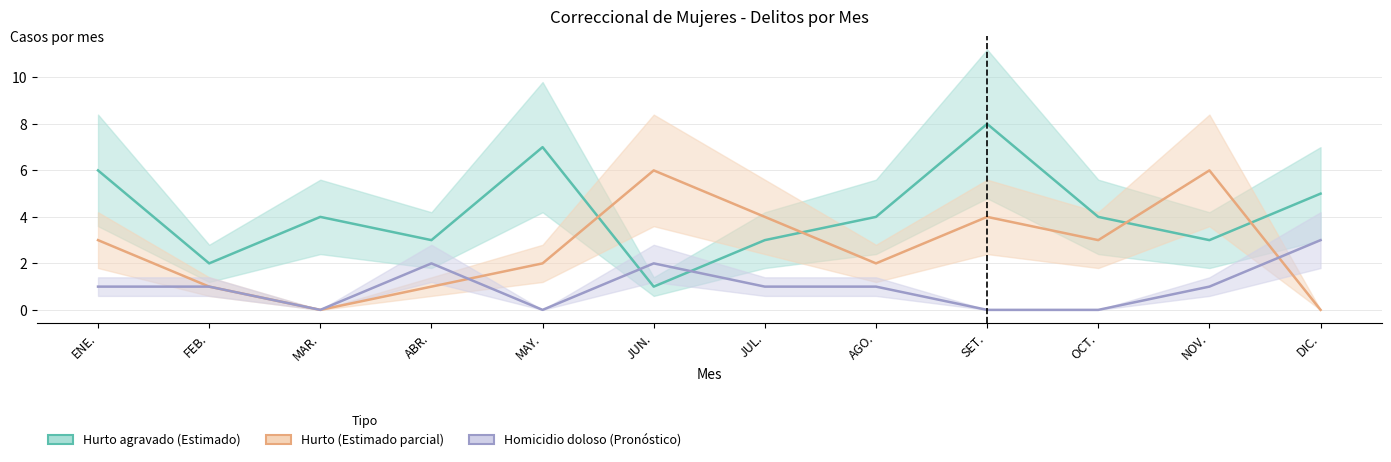

Count the number of data series in this chart.

3